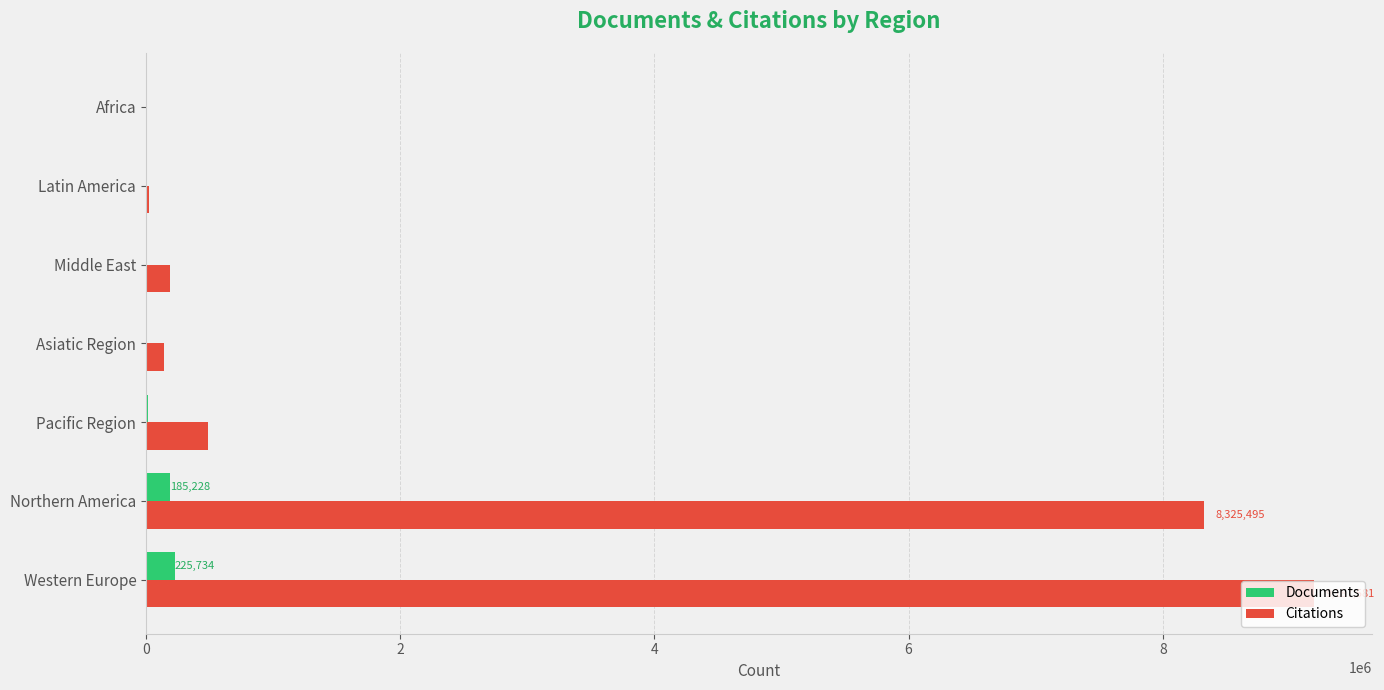

The value of Citations at Northern America is 8325495. True or false?

True